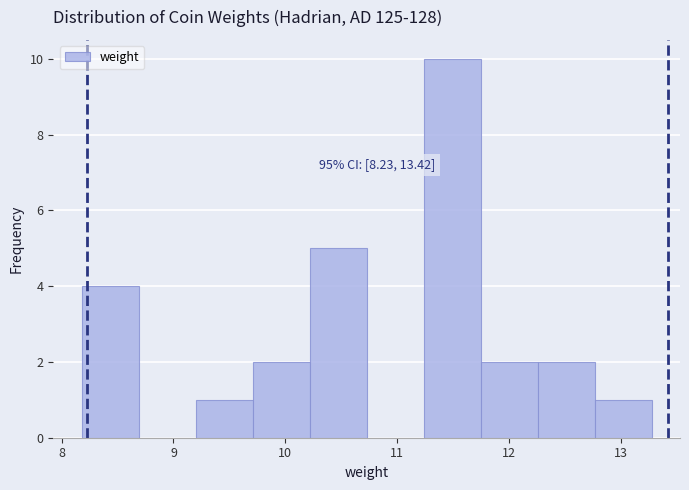

Which range on the x-axis has the tallest bar?

11.2 to 11.7